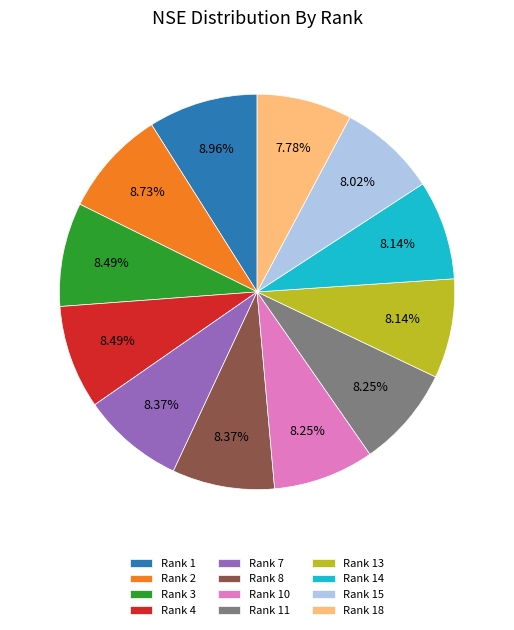

To the nearest percent, what is the combined percentage of Rank 10 and Rank 8?

17%